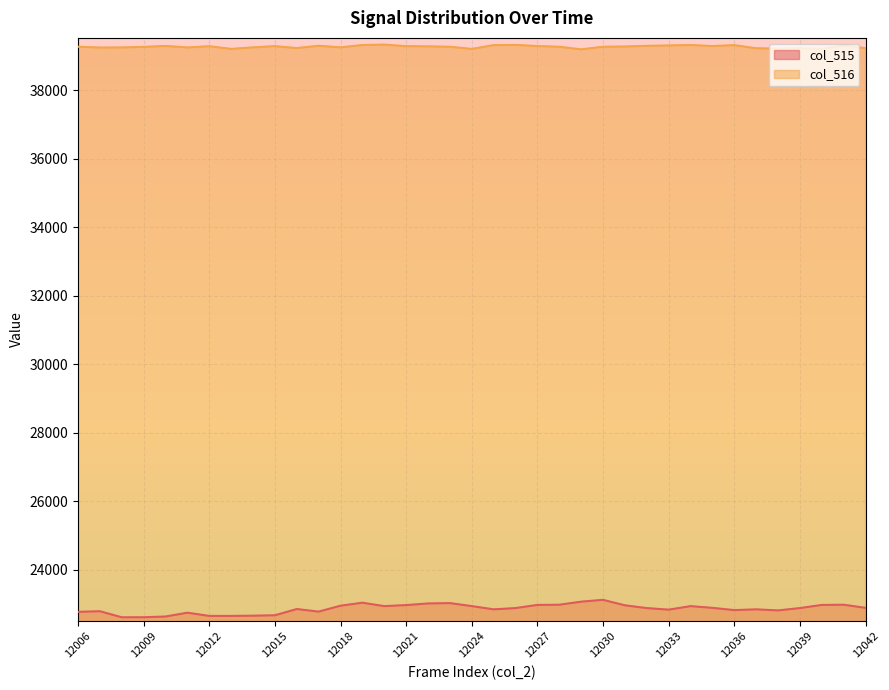

Where is col_515 nearest to the value 22863?

12016